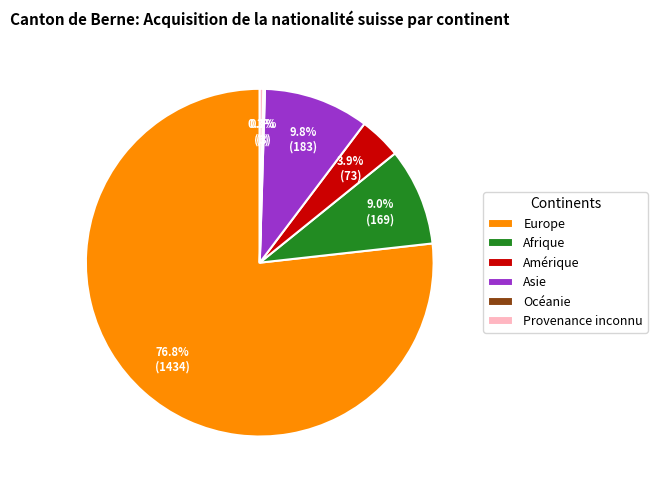

How much of the chart is everything except Amérique?

96.1%